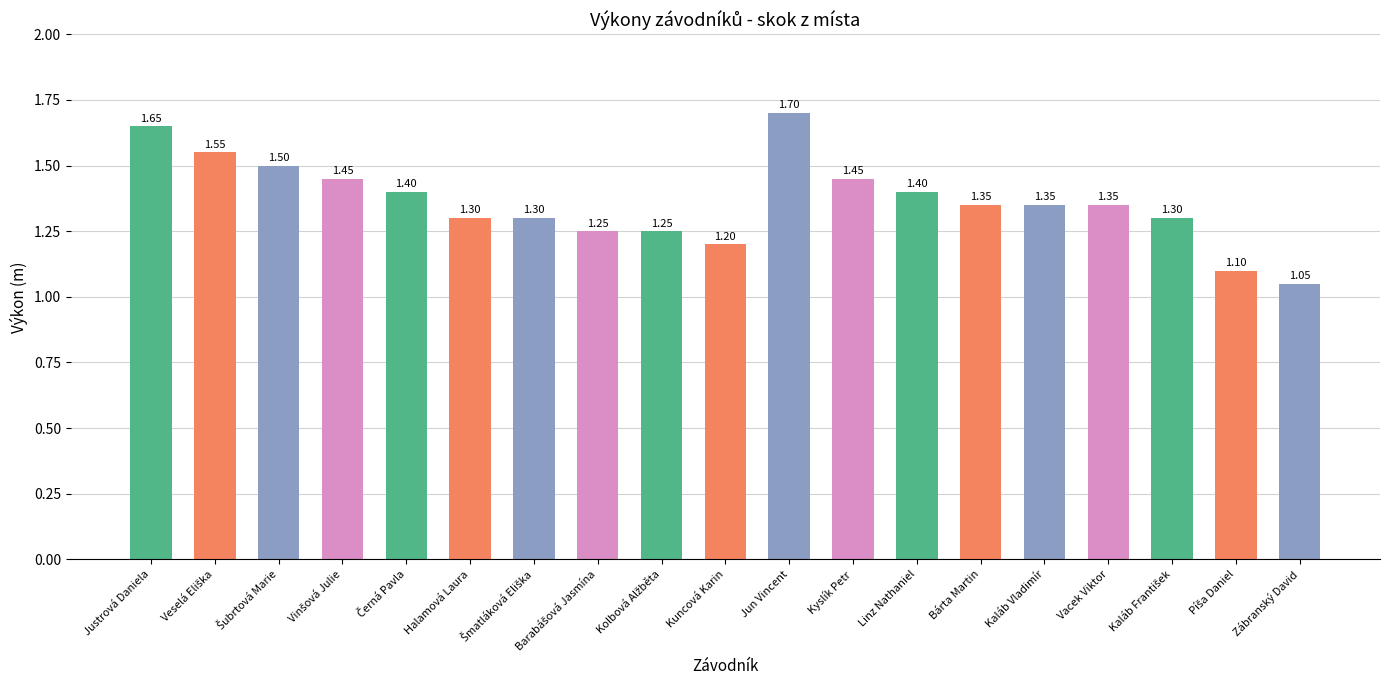

What is the average value?

1.4